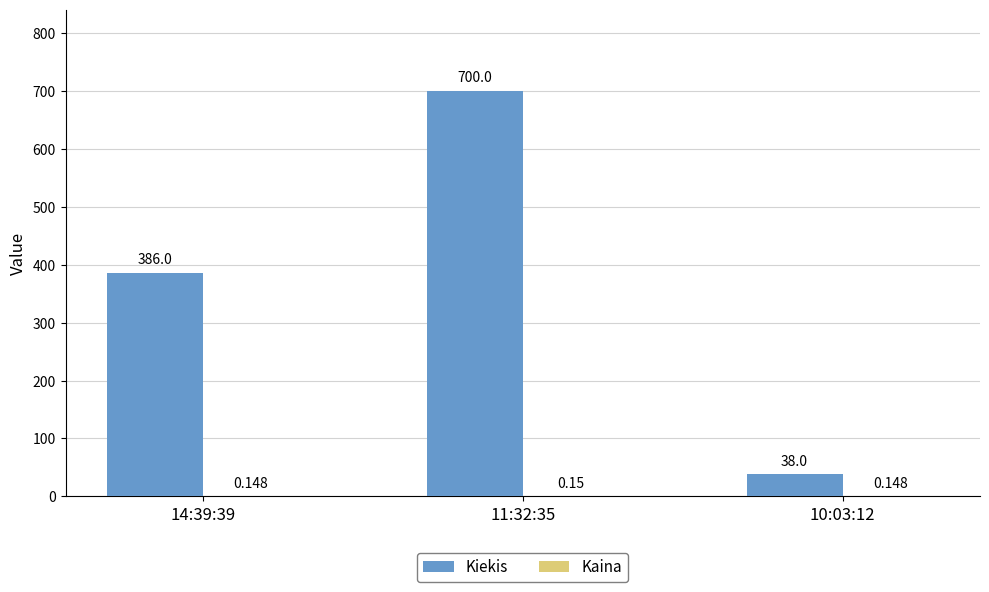

Which series has the largest total across all categories?

Kiekis